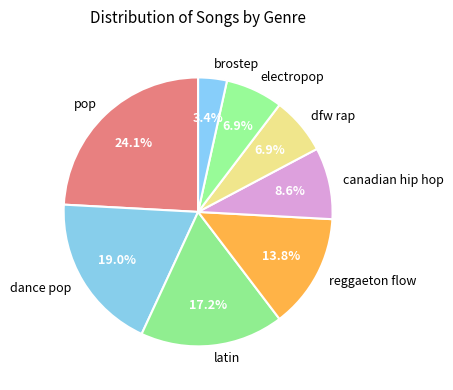

Between latin and canadian hip hop, which is larger?

latin